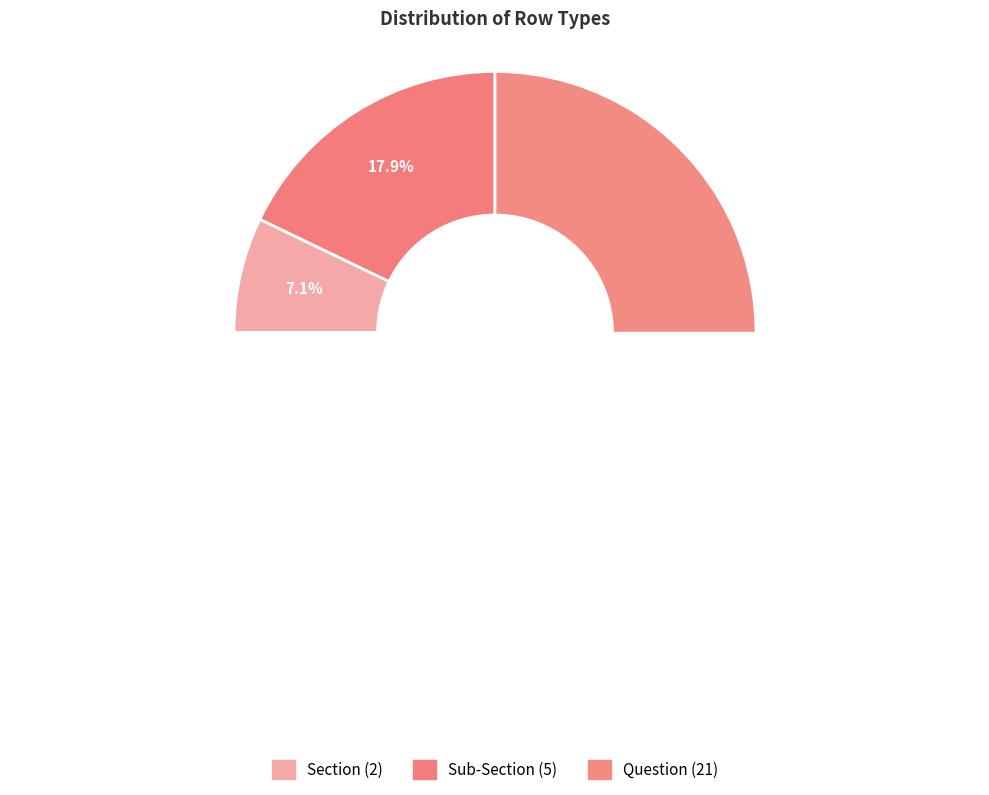

Approximately how many times larger is the value at Section compared to Question?

0.1